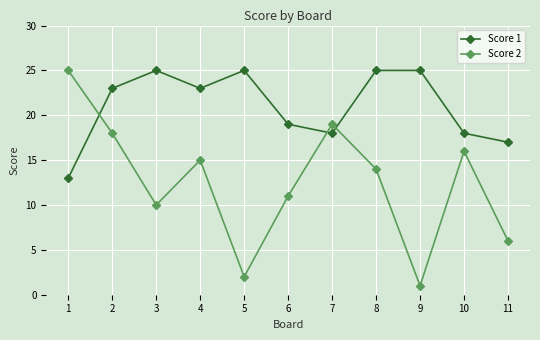

After their last crossing, which series has the higher values: Score 1 or Score 2?

Score 1